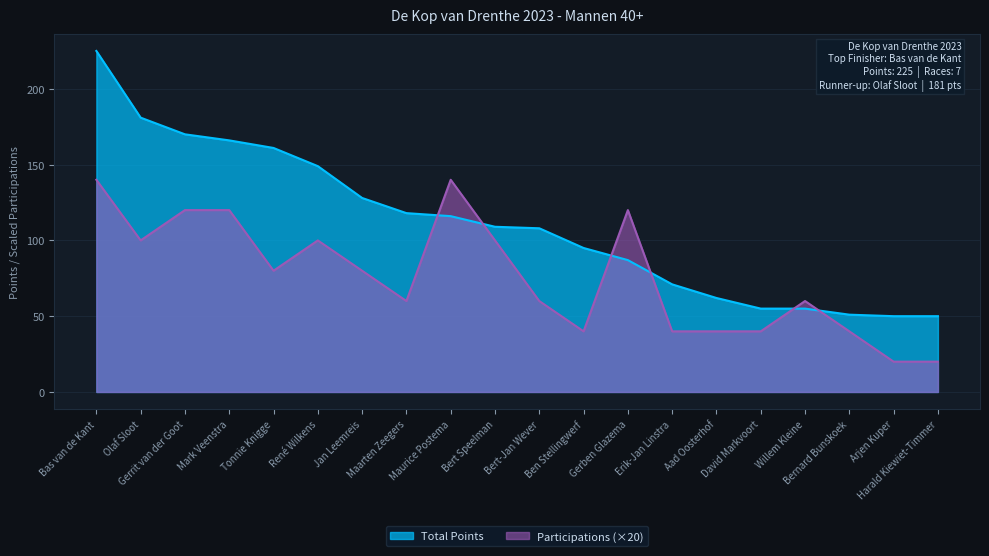

What is the total value across all series at Bernard Bunskoek?

91